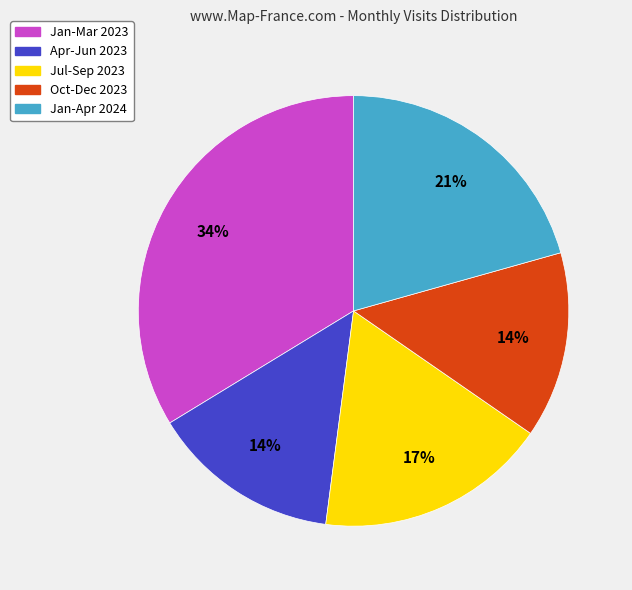

Which has a higher value, Oct-Dec 2023 or Jan-Apr 2024?

Jan-Apr 2024